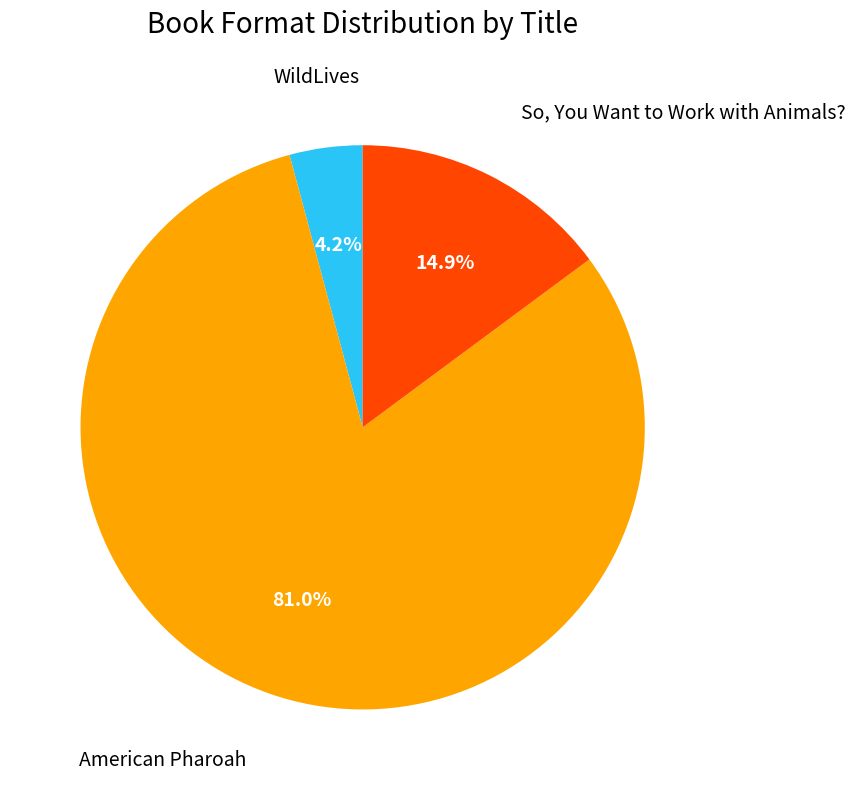

Count the number of slices in the pie.

3